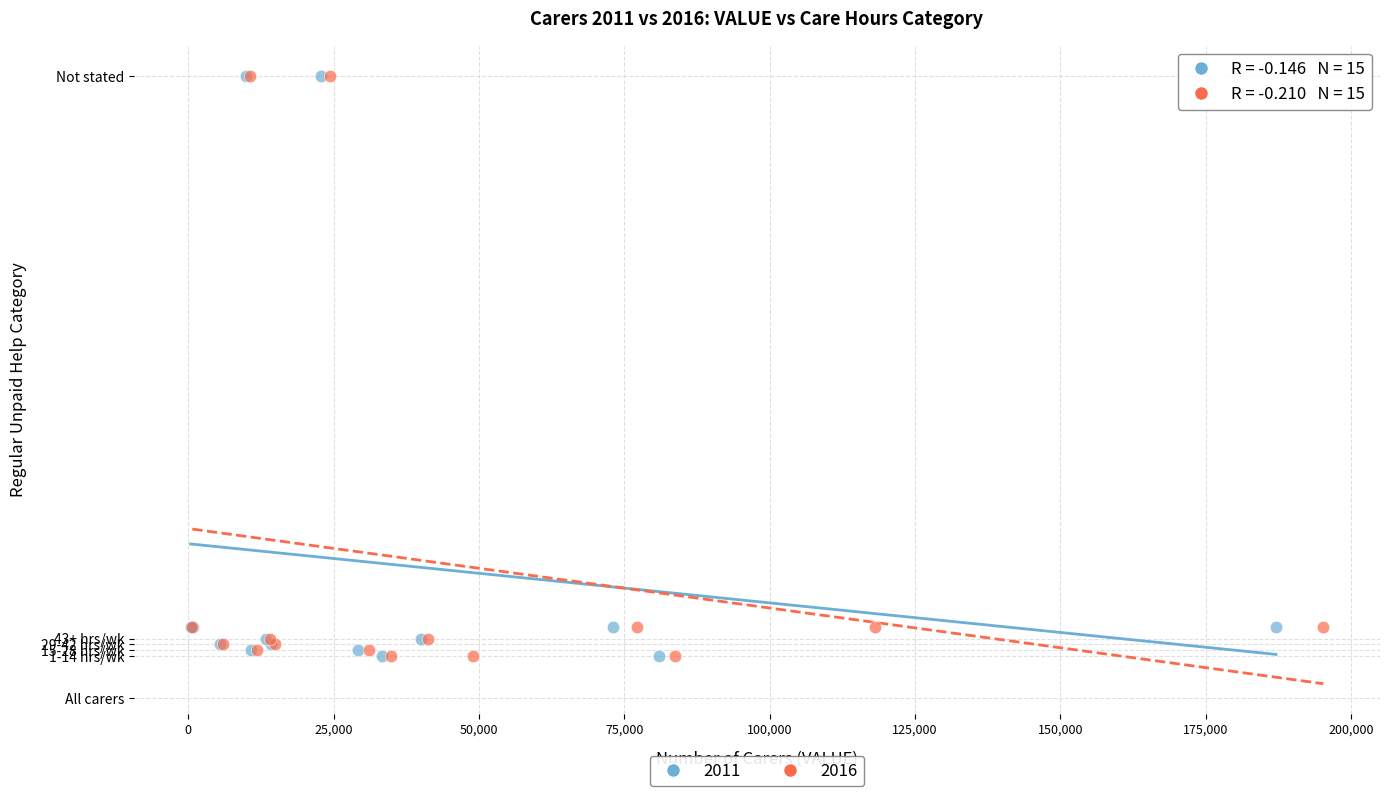

What are all the series names shown in the legend?

2011, 2016